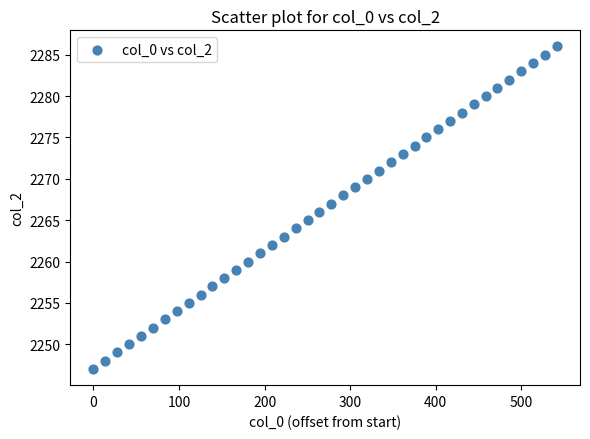

Count the number of points in this scatter plot.

40